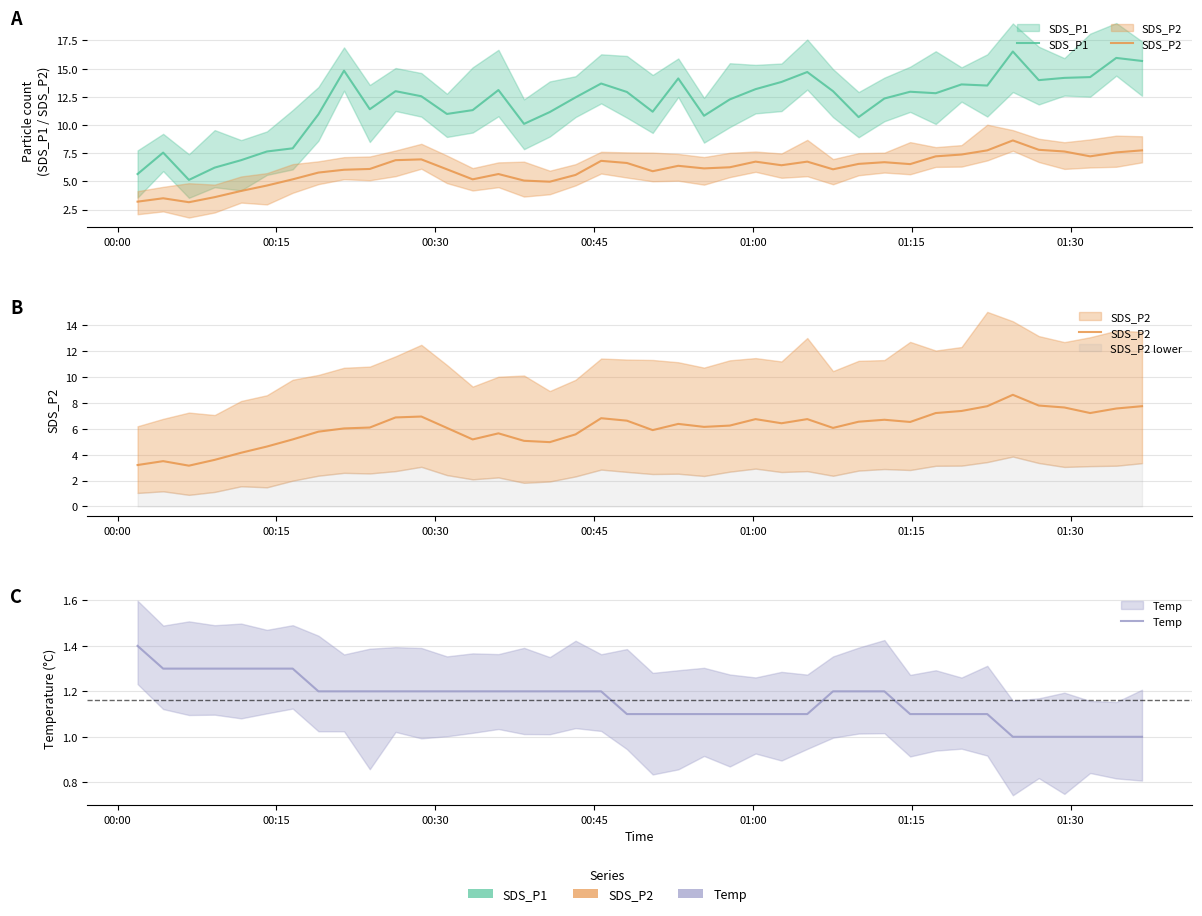

What is the maximum value shown in the chart?

16.5